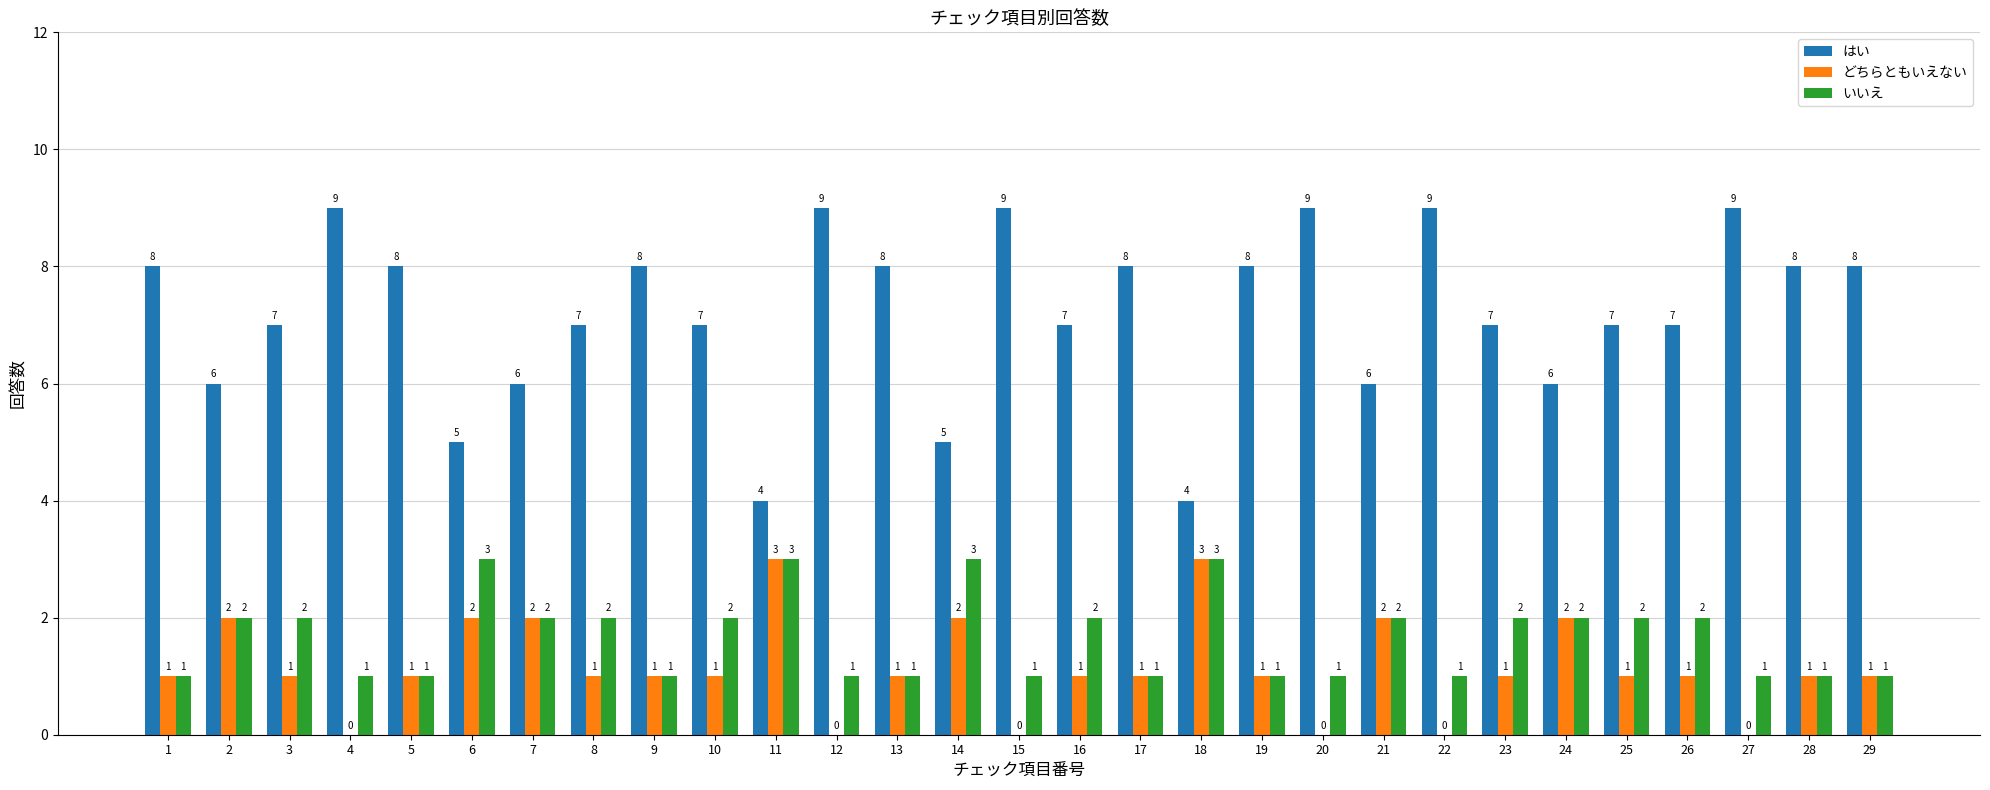

What are all the series names shown in the legend?

はい, どちらともいえない, いいえ